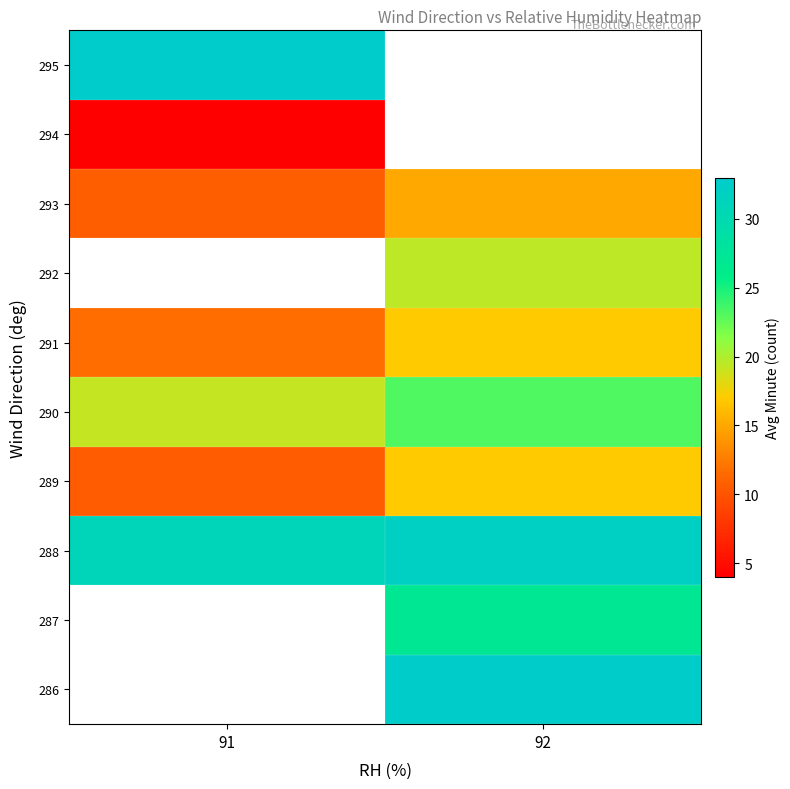

List the series in order of their peak value, highest first.

286, 287, 288, 290, 292, 295, 289, 291, 293, 294